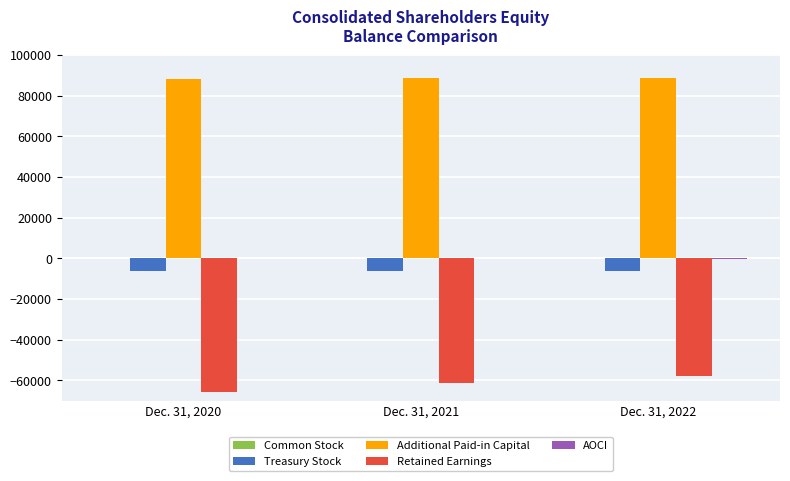

Which series has the largest total across all categories?

Additional Paid-in Capital